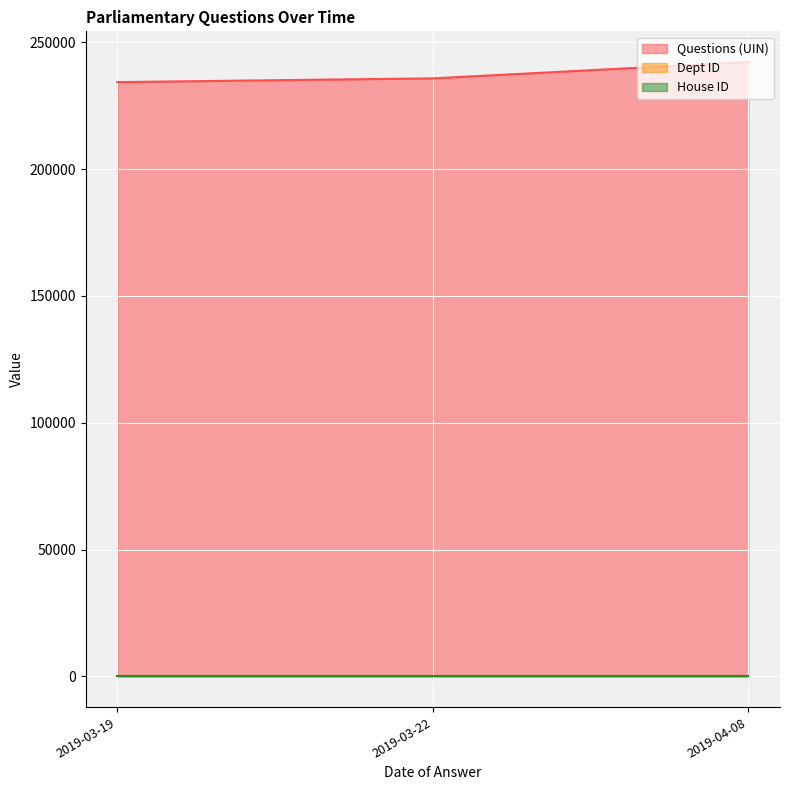

At which label does Questions (UIN) first exceed 235762?

2019-04-08